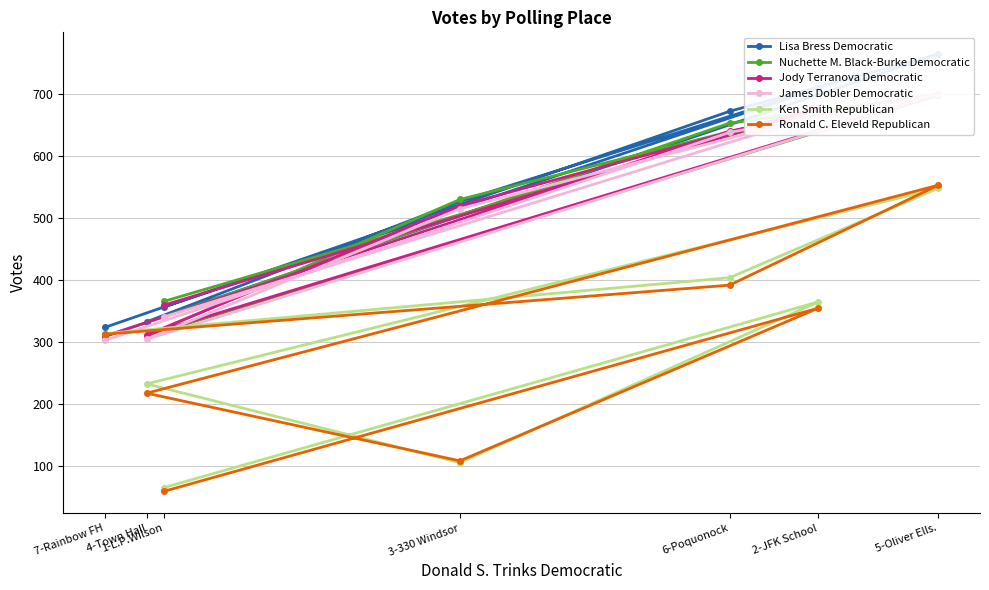

List the labels in order of James Dobler Democratic value, smallest first.

7-Rainbow FH, 4-Town Hall, 1-L.P.Wilson, 3-330 Windsor, 6-Poquonock, 2-JFK School, 5-Oliver Ells.